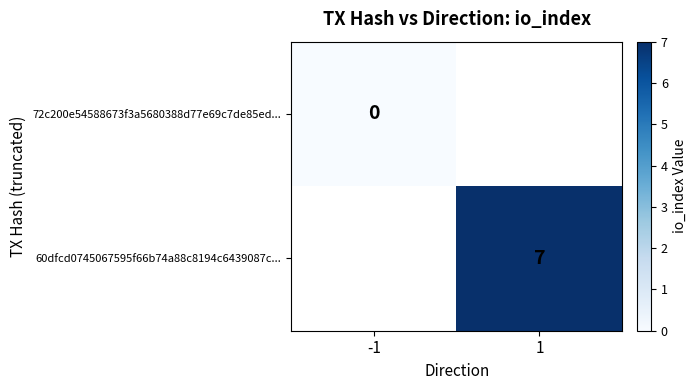

Is it true that 60dfcd0745067595f66b74a88c8194c6439087c... equals 3 at 1?

False